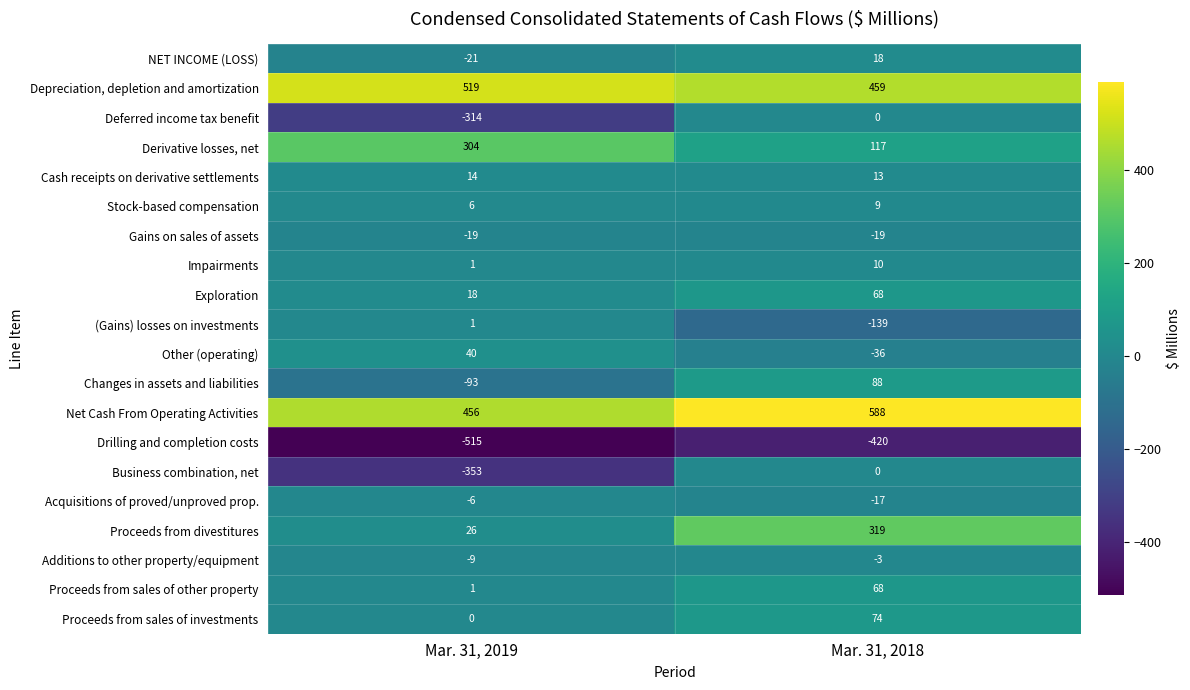

Which series has the largest total across all categories?

Net Cash From Operating Activities